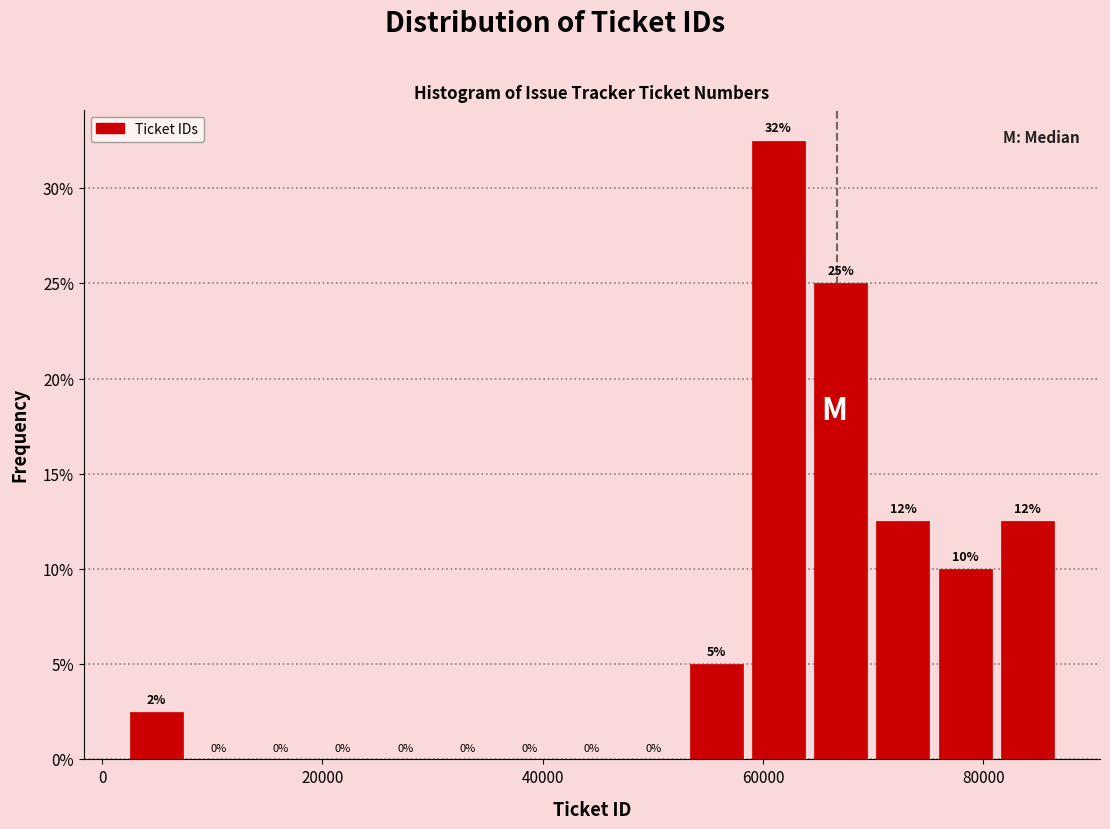

Read against the x-axis, roughly where is the centre of the tallest bar?

62000